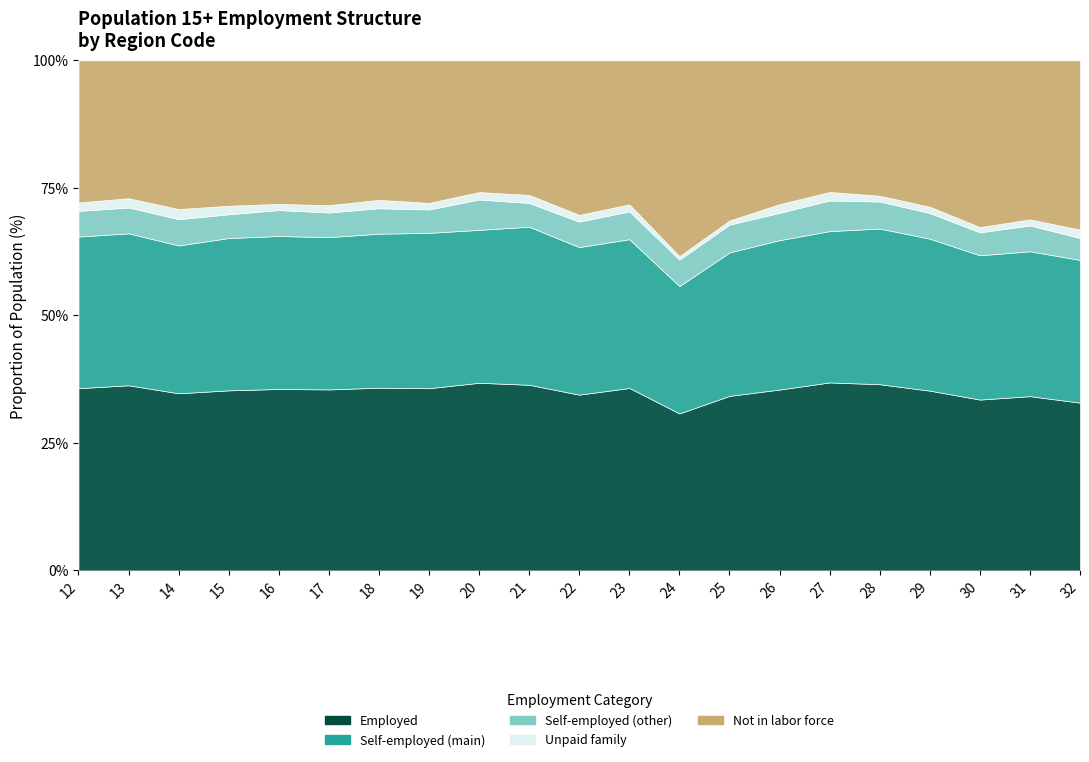

How many values in the Self-employed (other) series exceed 2466?

10